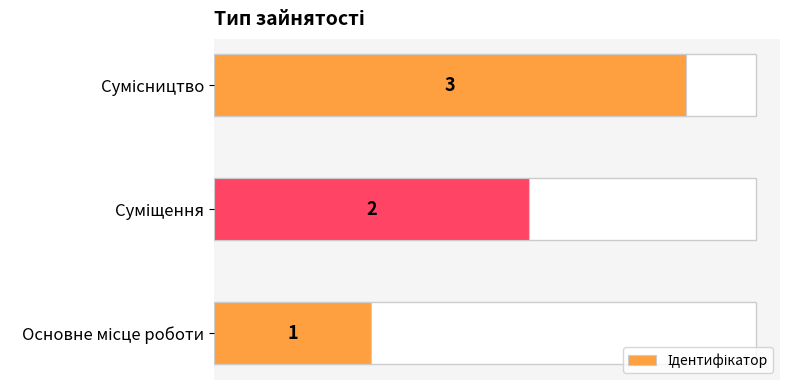

How many values are below 2?

1